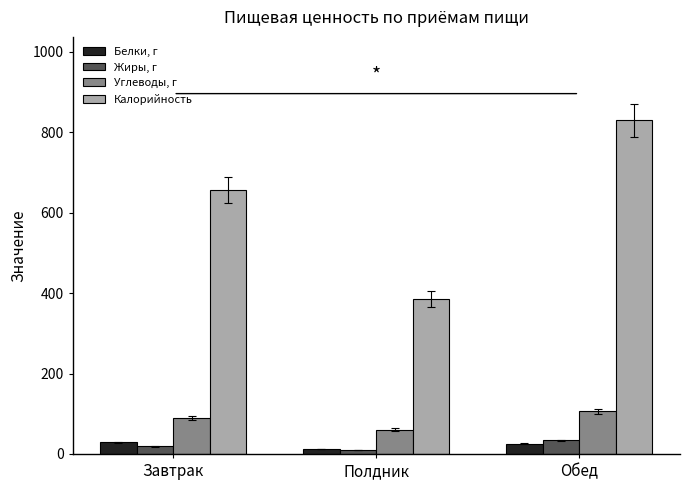

What is the approximate value of Белки, г at Завтрак?

29.1